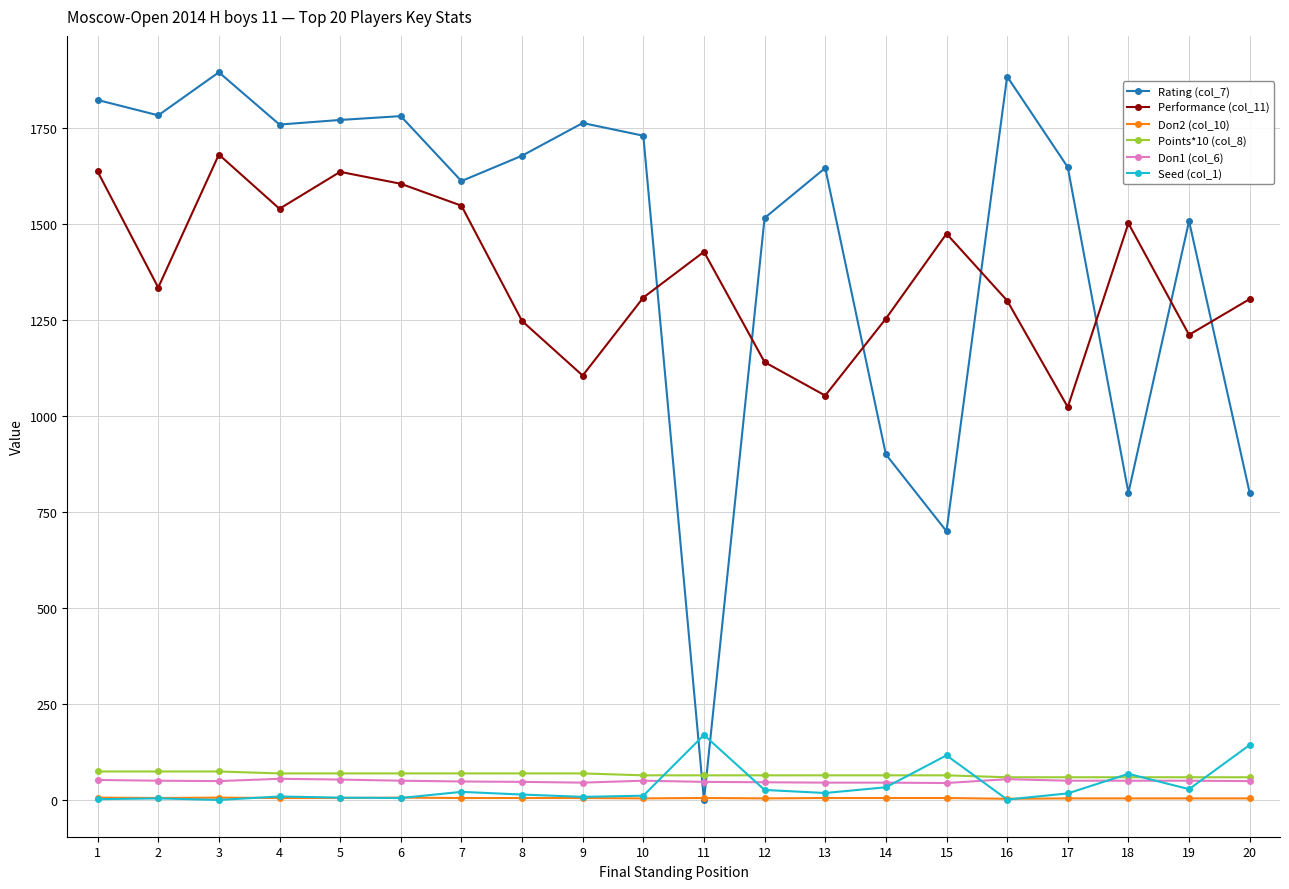

True or false: Performance (col_11) and Points*10 (col_8) intersect in this chart.

False